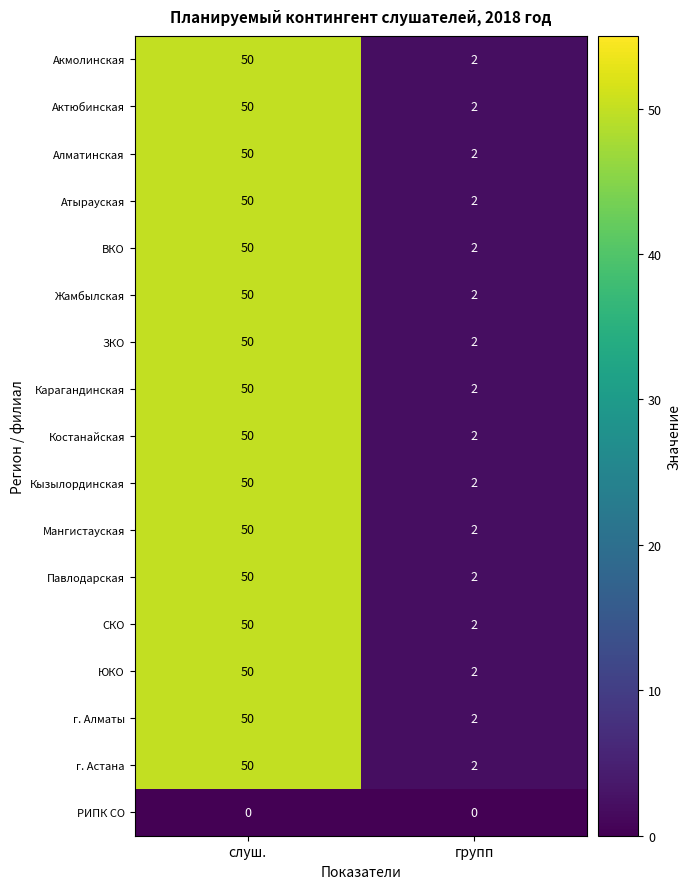

Which category has the highest value across all series?

слуш.